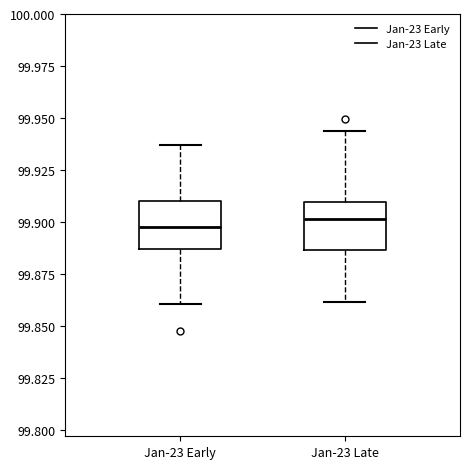

Reading left to right, transcribe this box plot: for each box, give where its median line is, the range the box spans, and where its two whiskers end, as read against the y-axis. The values are not printed on the chart, so give them approximately, as read against the axis.

Jan-23 Early: median 99.895, box 99.885 to 99.910, whiskers 99.860 to 99.935
Jan-23 Late: median 99.900, box 99.885 to 99.910, whiskers 99.860 to 99.945